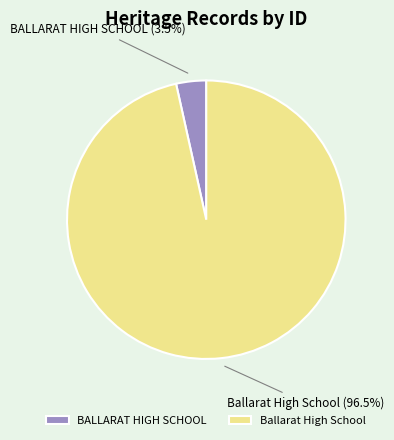

Is Ballarat High School the majority of the pie?

Yes